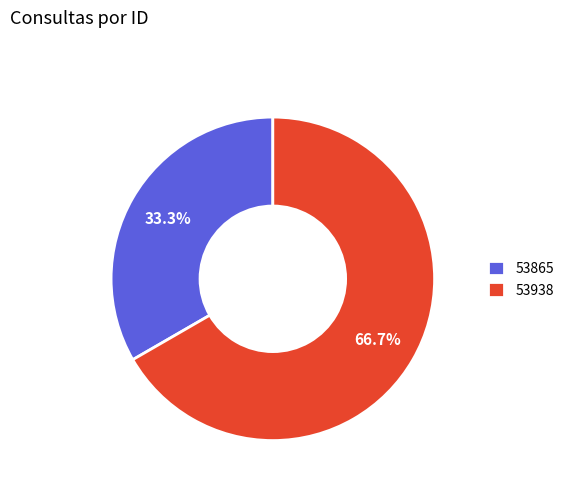

What is the smallest slice in the pie chart?

53865